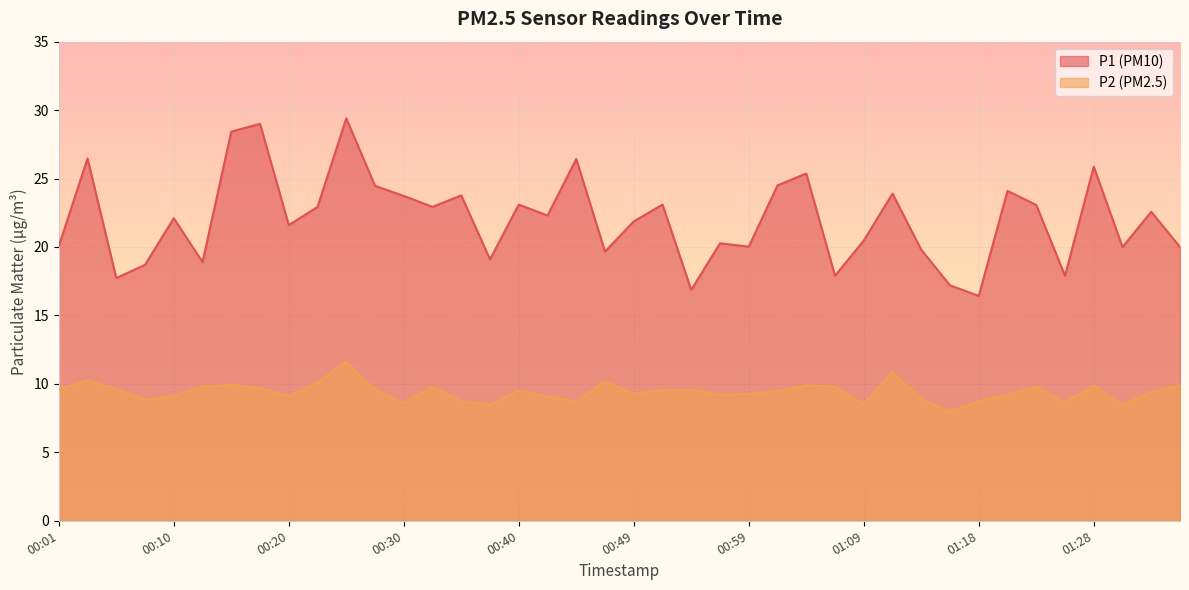

What is the label of the 38th point from the left?

01:31